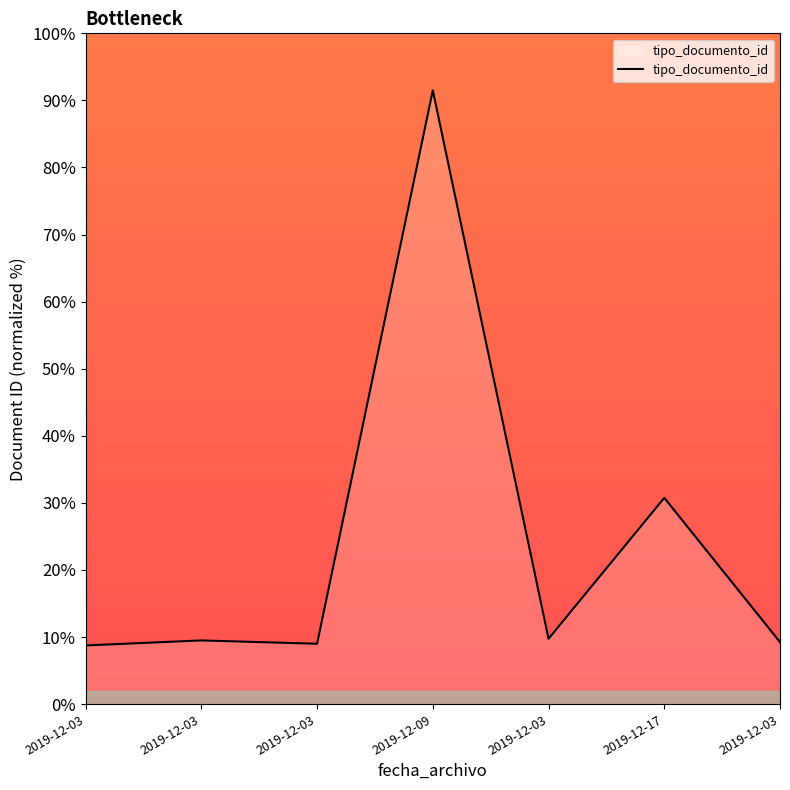

What is the label of the 2nd point from the right?

2019-12-17